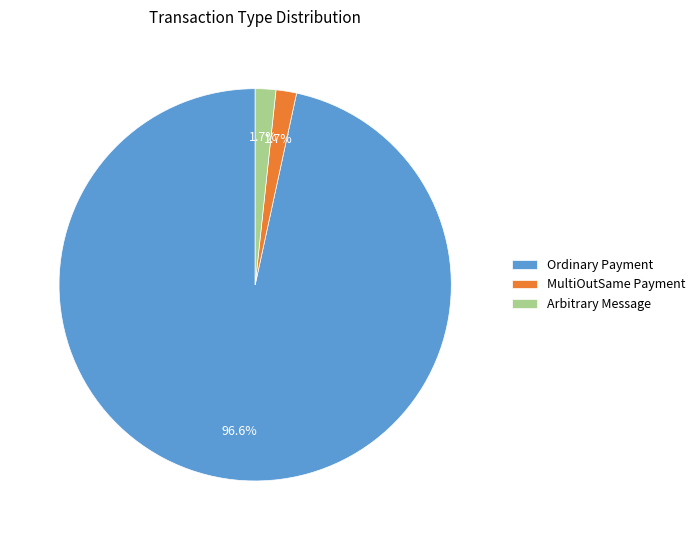

To the nearest percent, what is the combined percentage of Arbitrary Message and MultiOutSame Payment?

3%